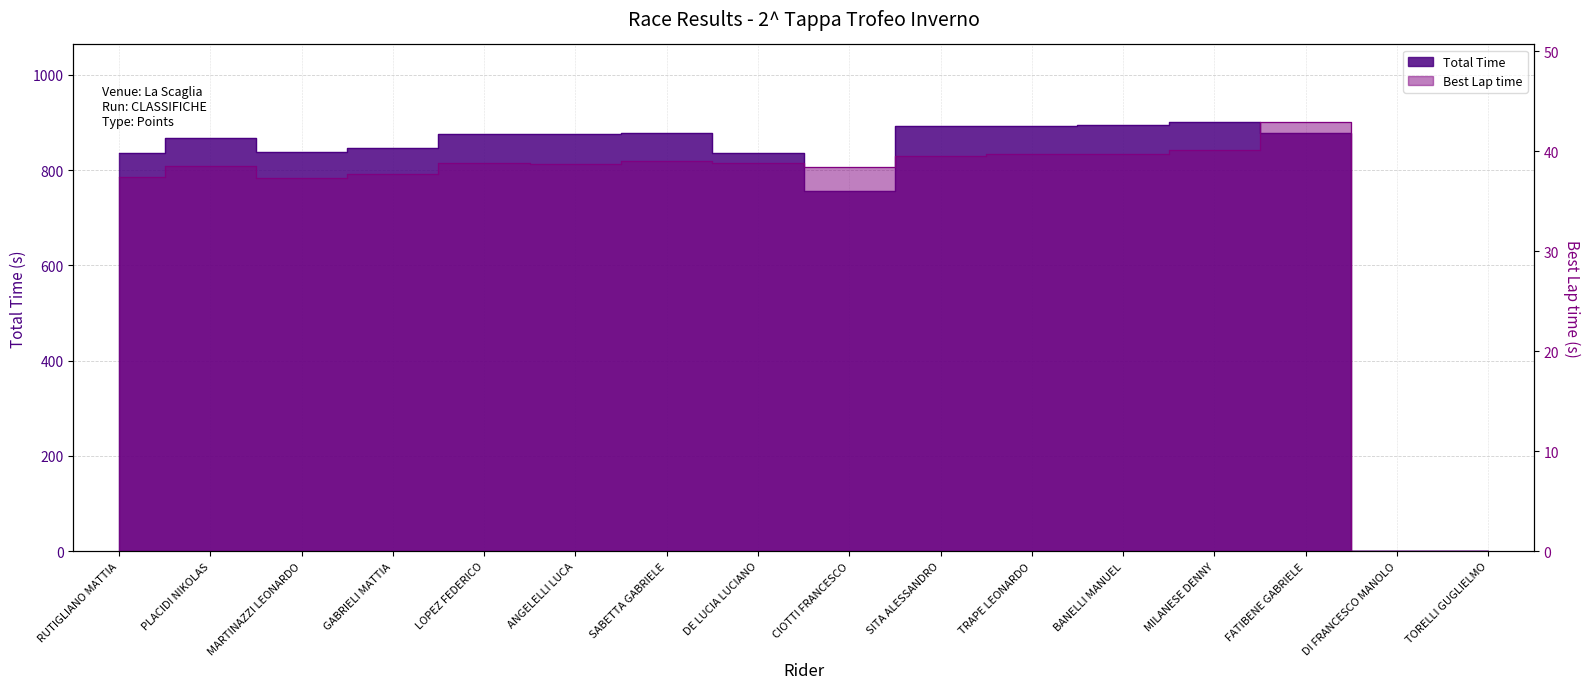

What is the label of the 12th point from the left?

BANELLI MANUEL